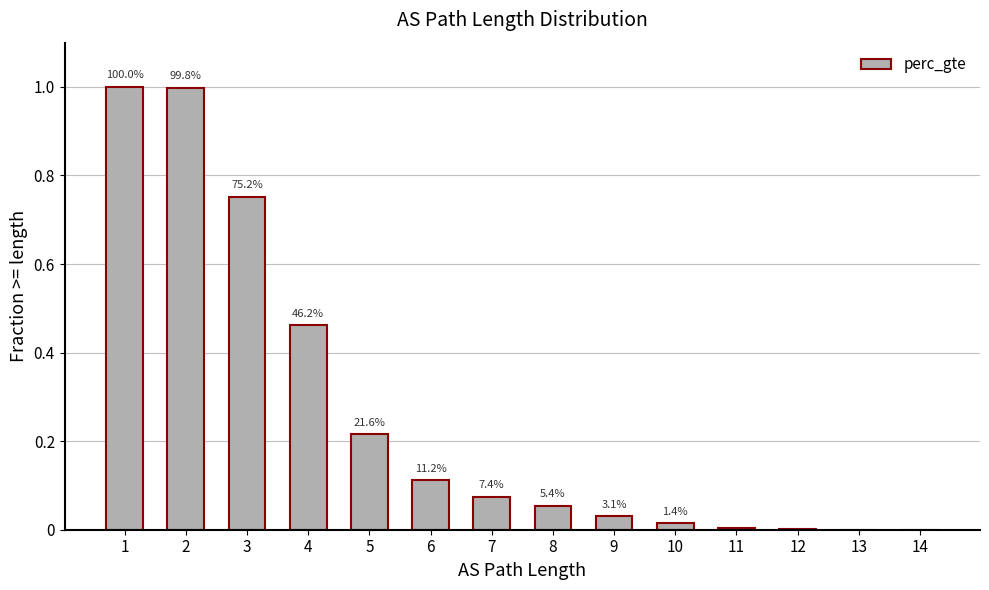

What is the difference between the values at 5 and 13?

0.2